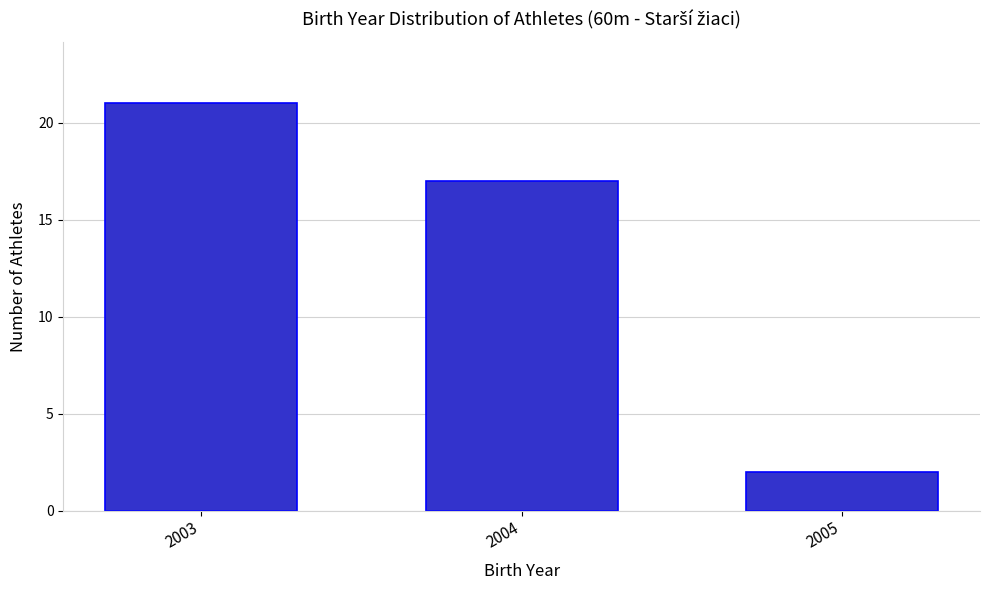

Reading right to left, transcribe all the data shown in this chart.

2	17	21